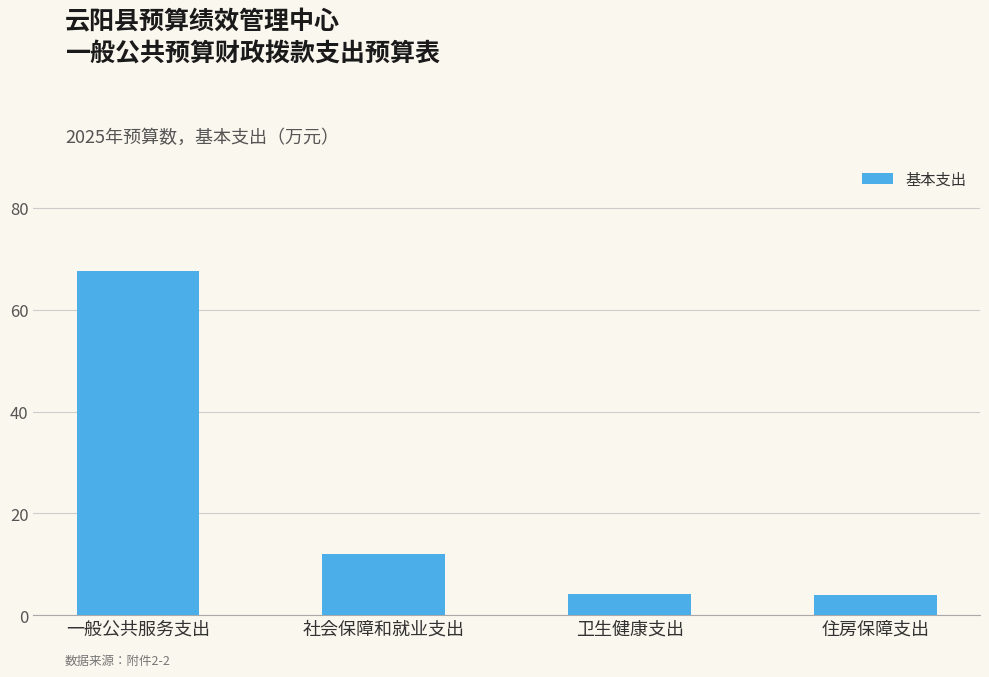

Are the bars horizontal?

No